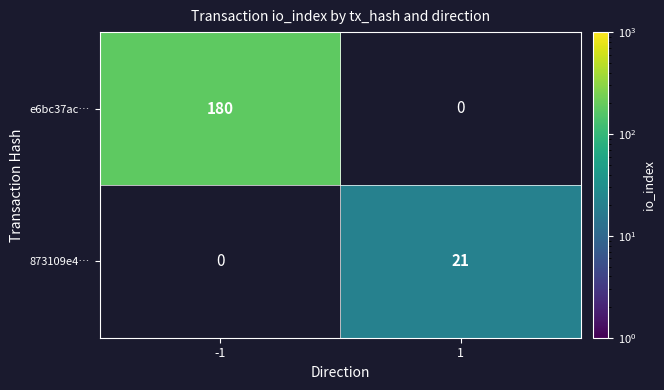

What is the greatest value displayed?

180.0